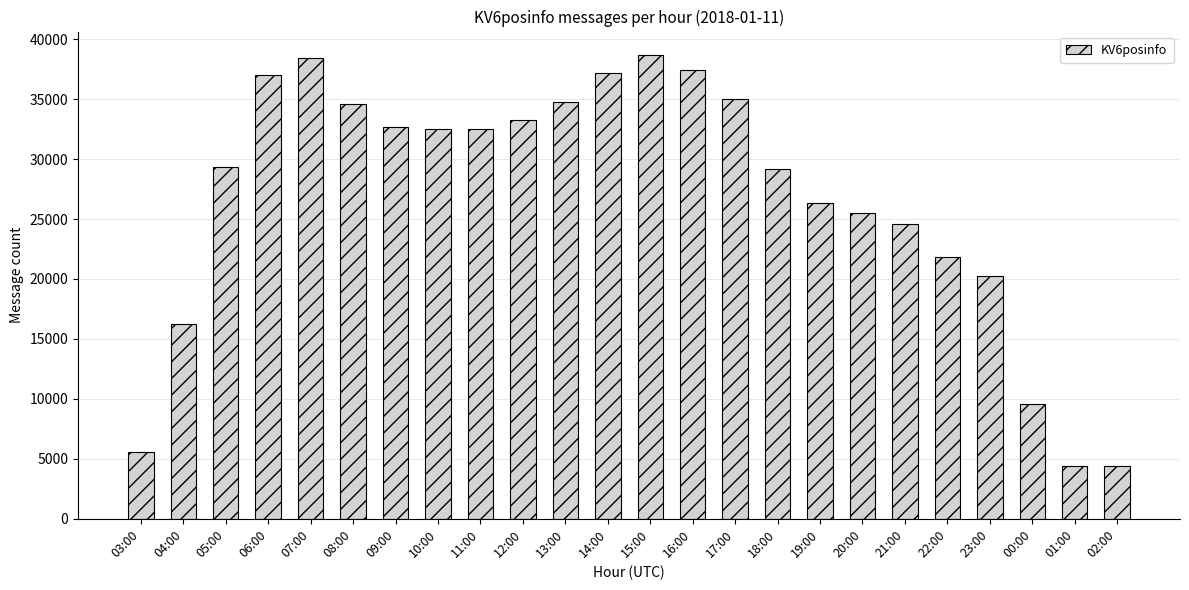

Is it true that the value at 05:00 is 29326?

True